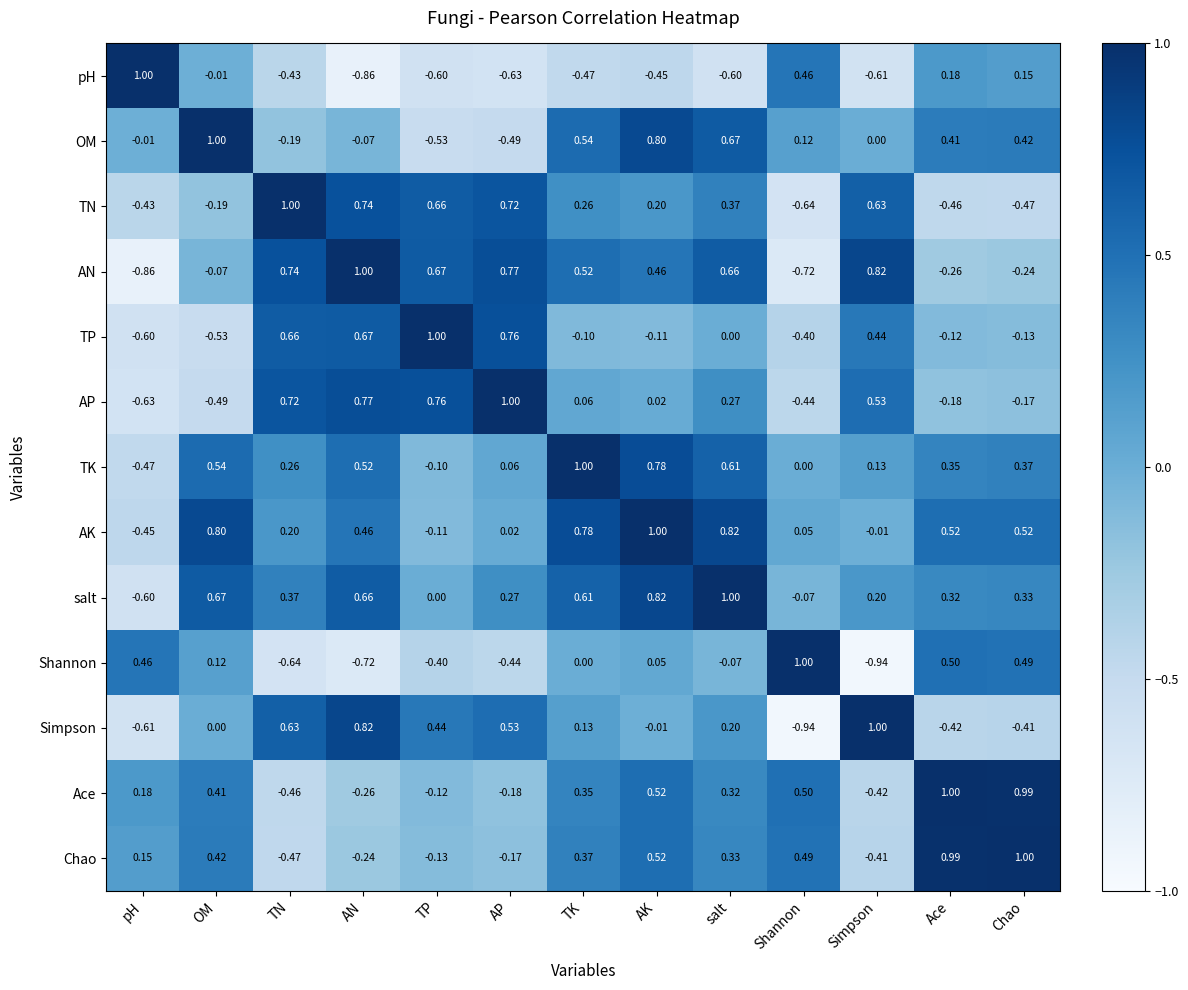

Rank the series at Chao from highest to lowest value.

Chao, Ace, AK, Shannon, OM, TK, salt, pH, TP, AP, AN, Simpson, TN